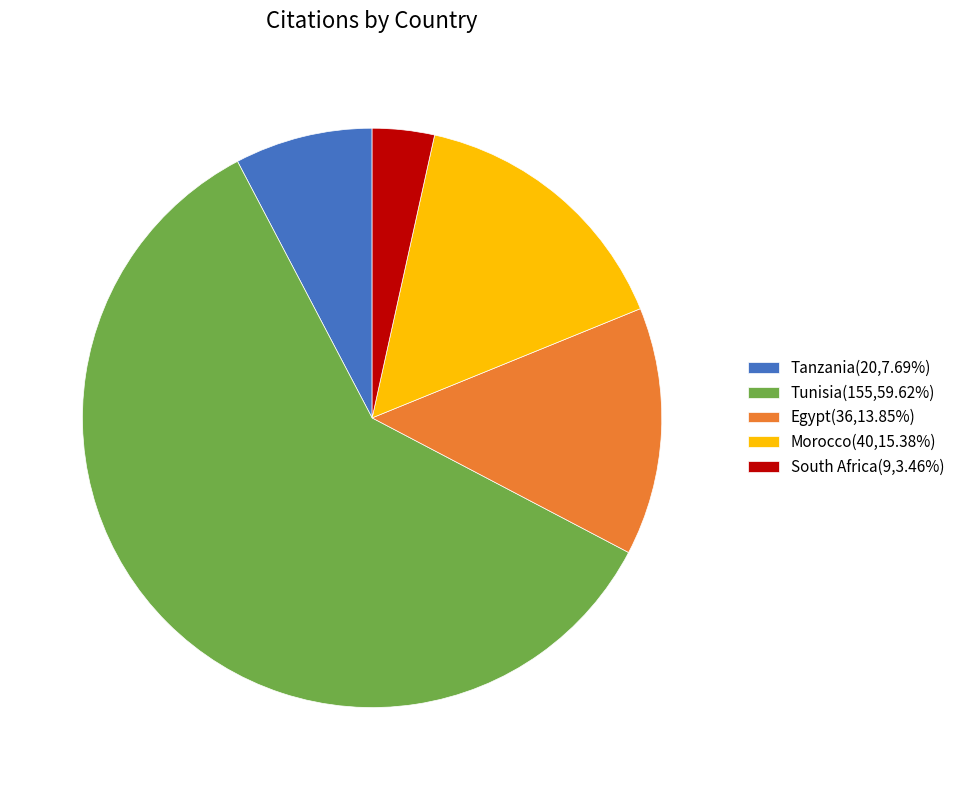

Does any single category account for the majority?

Yes